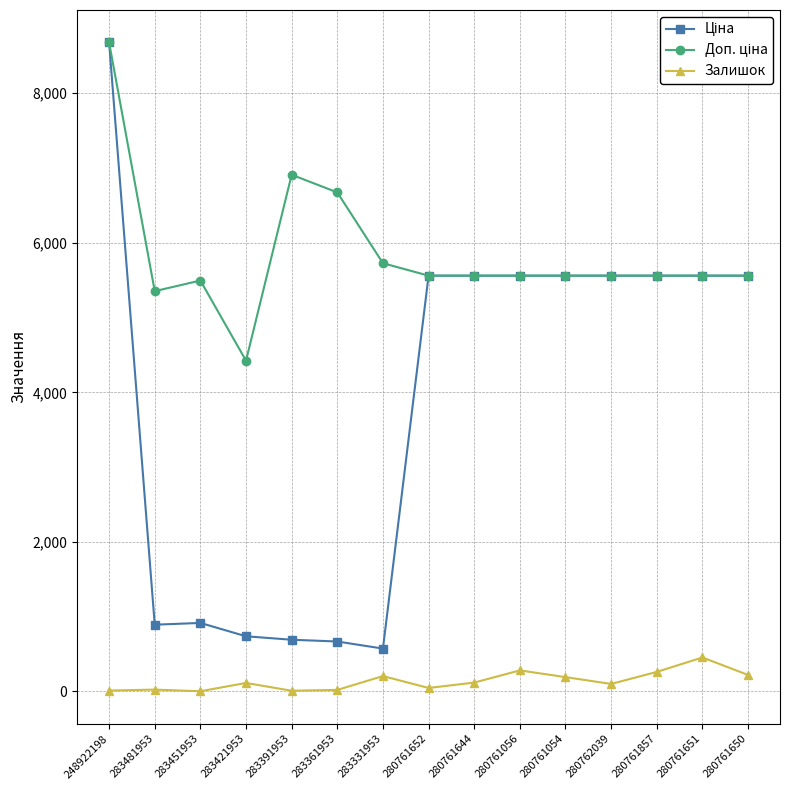

How many lines are shown in the chart?

3